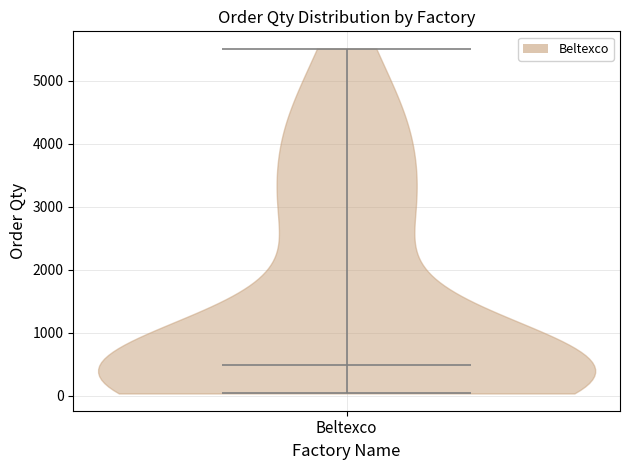

Read this violin plot against the y-axis: where its median line is, and the lowest and highest points the violin reaches. The values are not printed on the chart, so give them approximately, as read against the axis.

median line 500, lowest point 0, highest point 5500